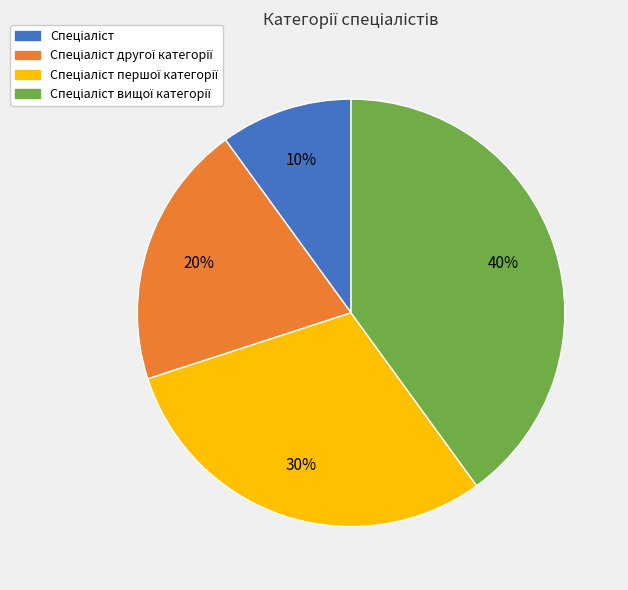

To the nearest percent, what is the difference between the largest and smallest slice percentages?

30%